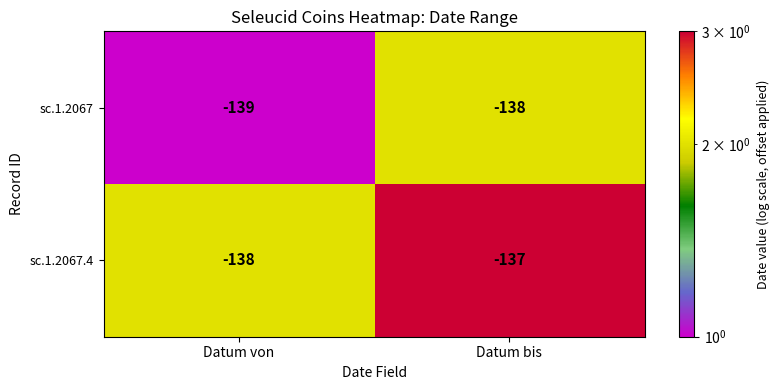

Reading left to right, what are all the values shown in this chart?

sc.1.2067: Datum von=-139	Datum bis=-138
sc.1.2067.4: Datum von=-138	Datum bis=-137